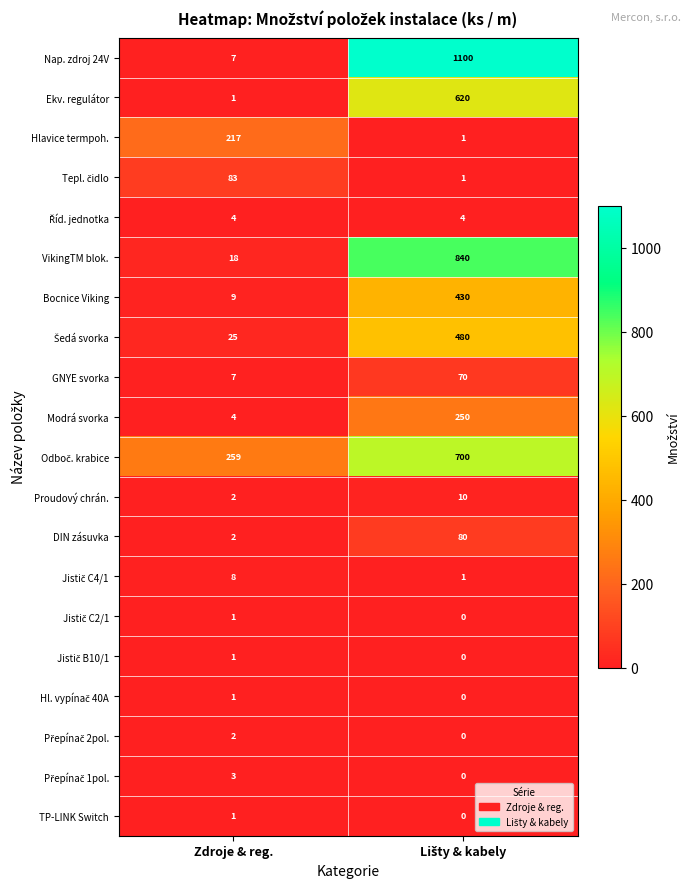

What is the average value of the Hlavice termpoh. series?

109